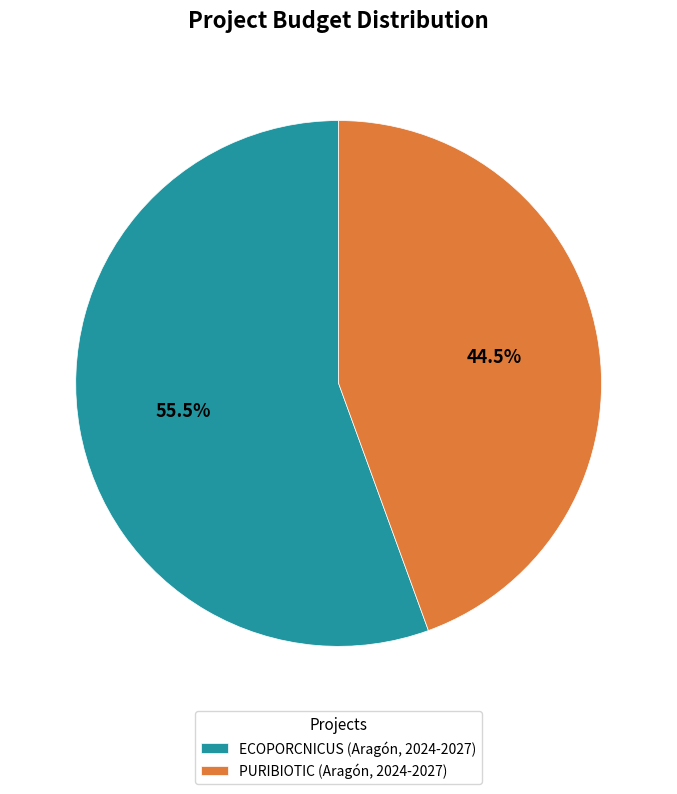

What is the total percentage of PURIBIOTIC (Aragón, 2024-2027) and ECOPORCNICUS (Aragón, 2024-2027)?

100.0%